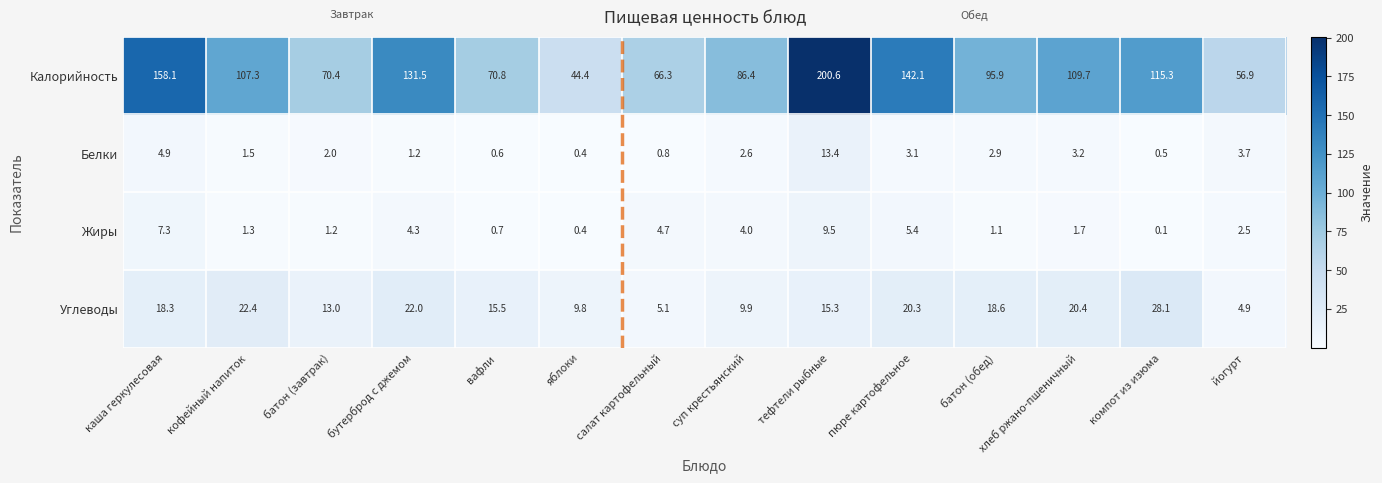

Between вафли and суп крестьянский, which series saw the biggest shift?

Калорийность